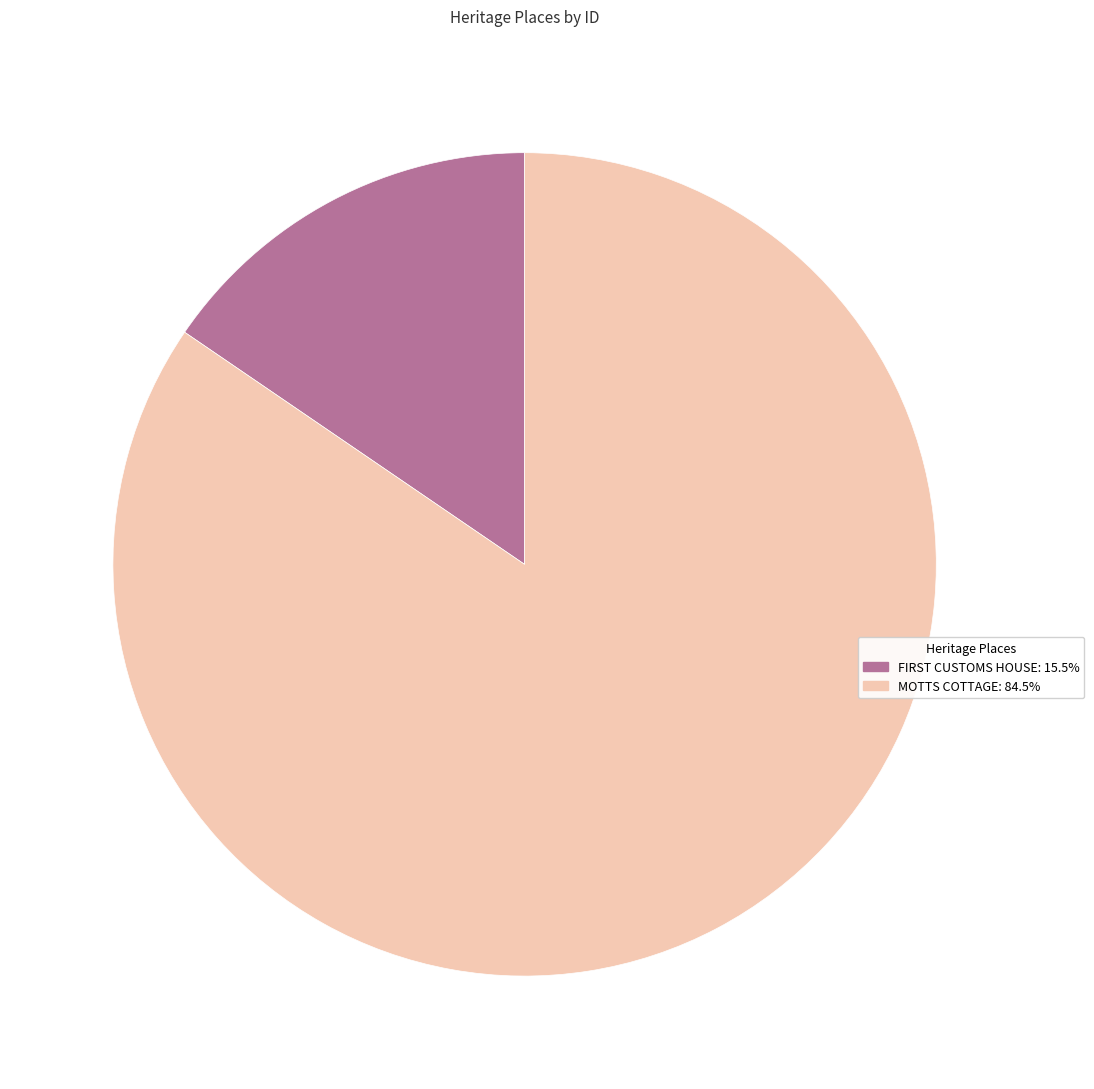

Which category has the biggest portion of the pie?

MOTTS COTTAGE